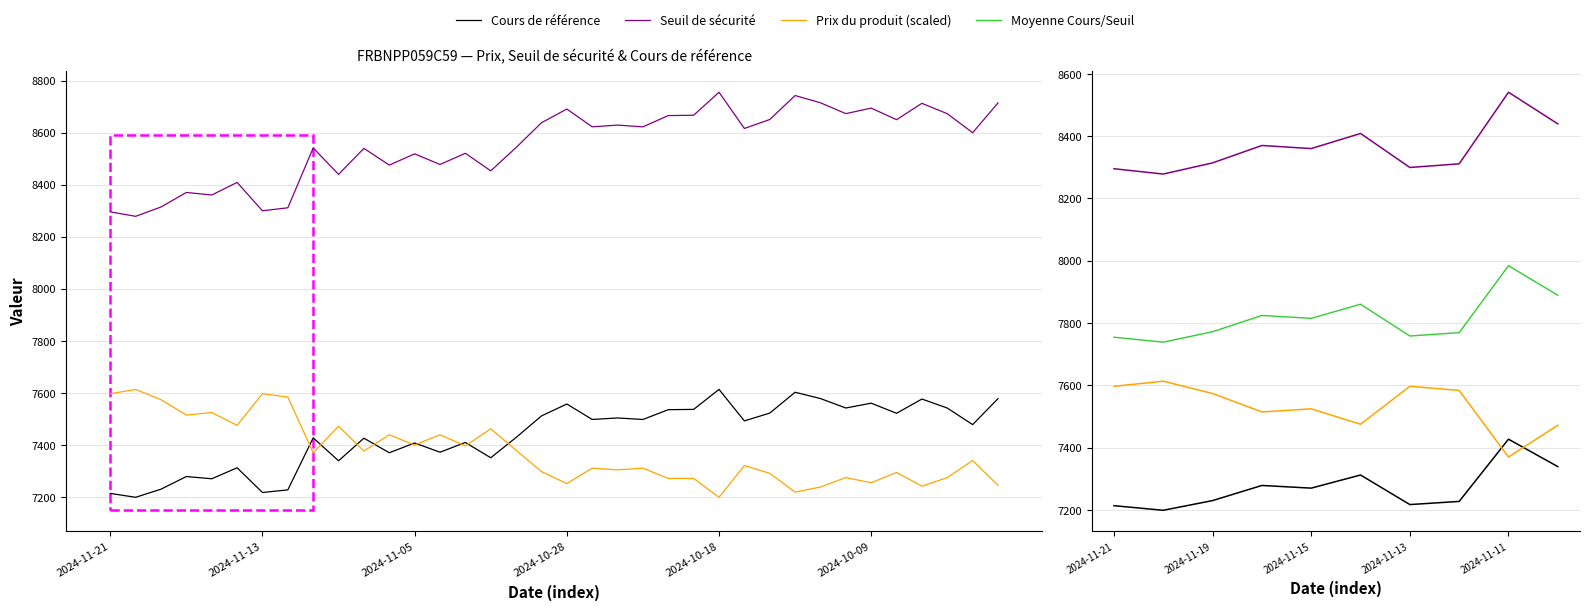

At which category is the sum across all series the highest?

2024-11-11